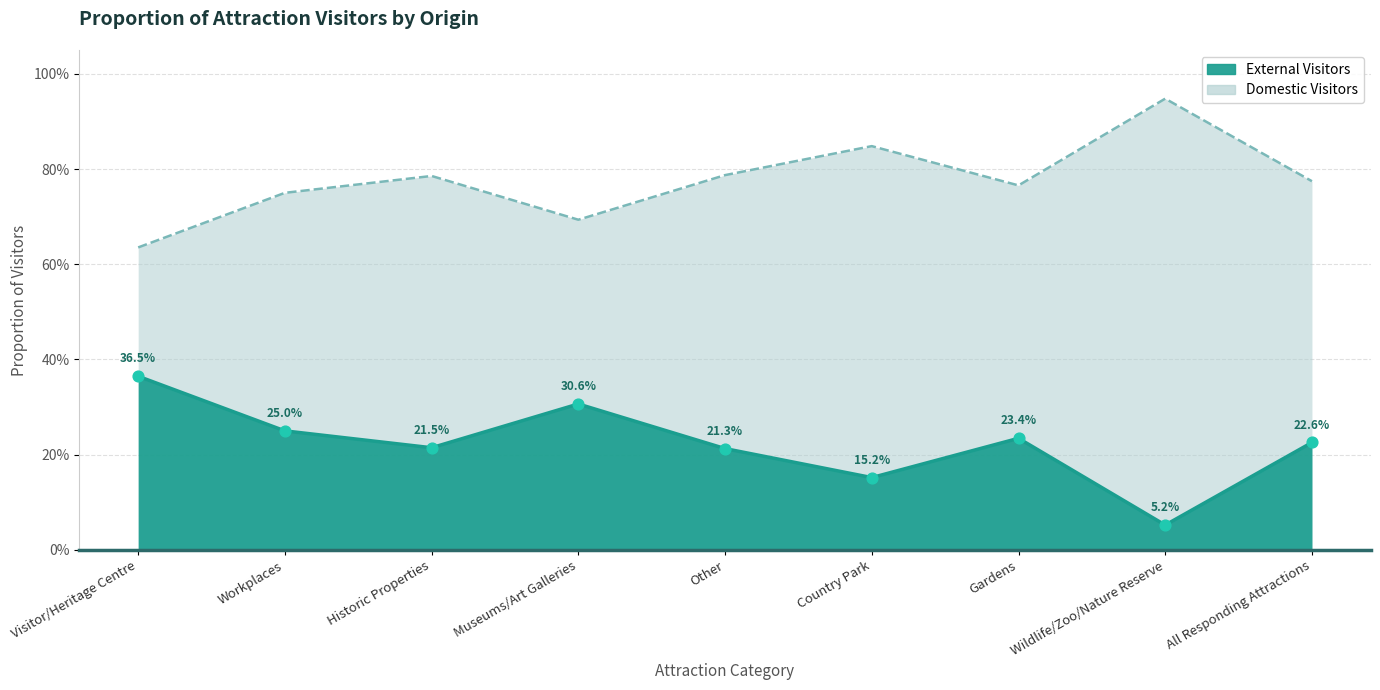

Which series reaches the minimum Y coordinate?

External Visitors